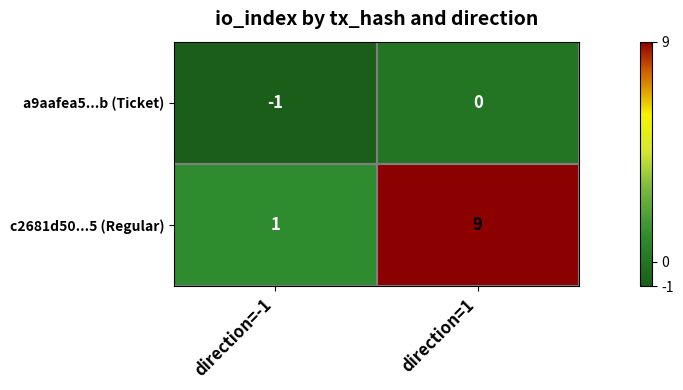

At which category is the sum across all series the highest?

direction=1